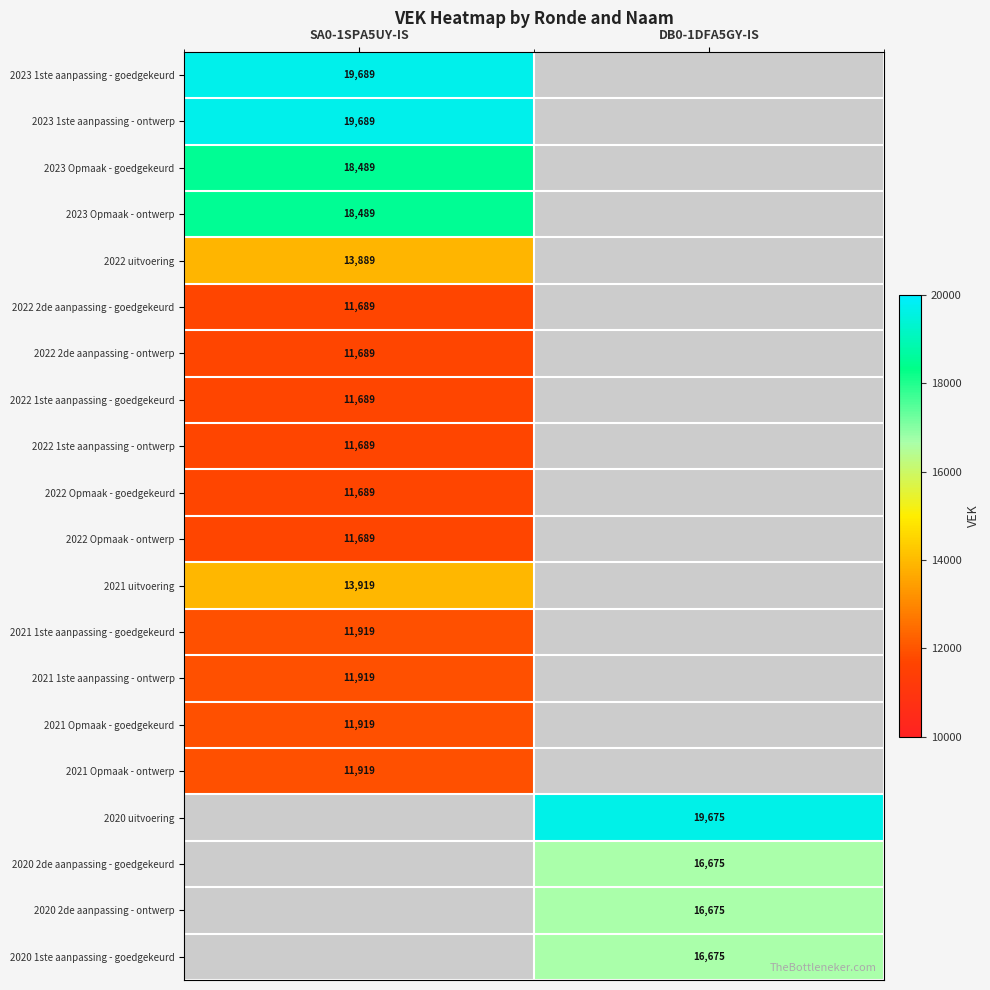

What is the spread (max minus min) of values at SA0-1SPA5UY-IS?

8000.0